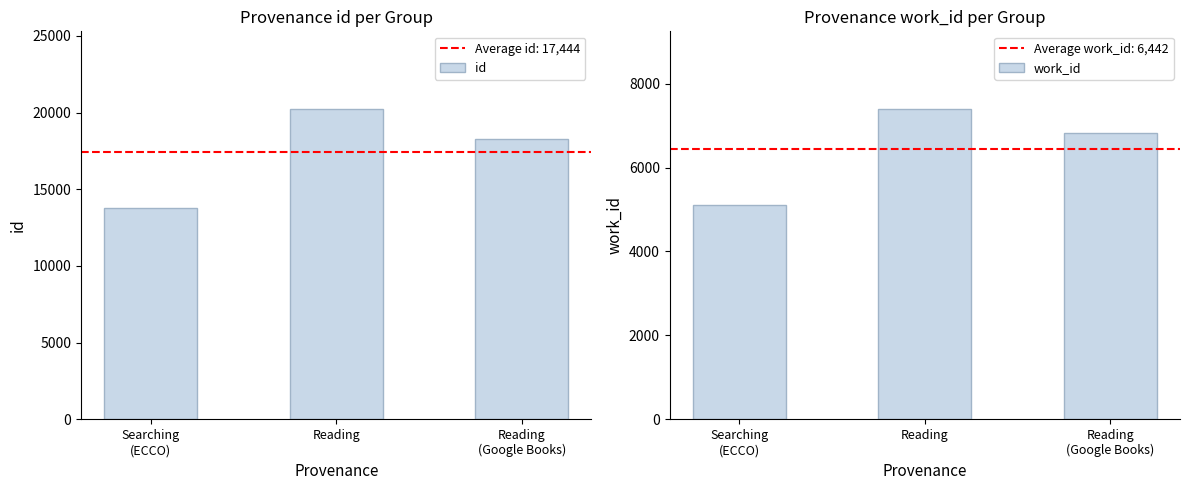

What are all the series names shown in the legend?

id, work_id